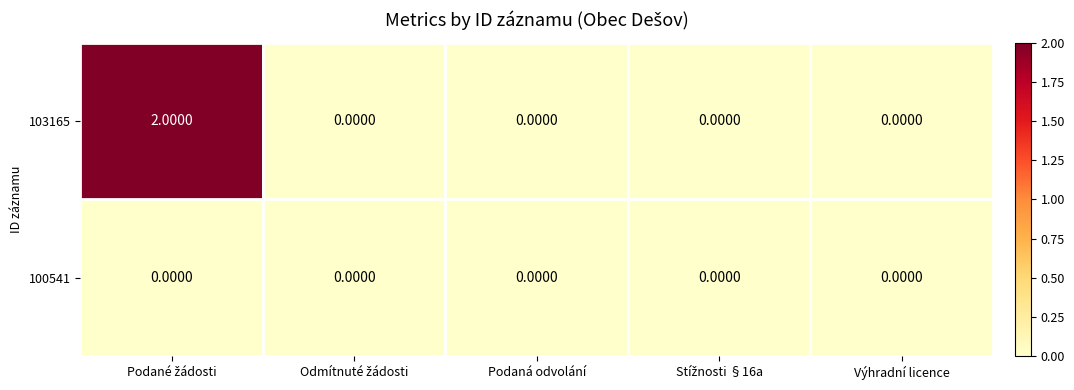

Which series has the largest total across all categories?

103165